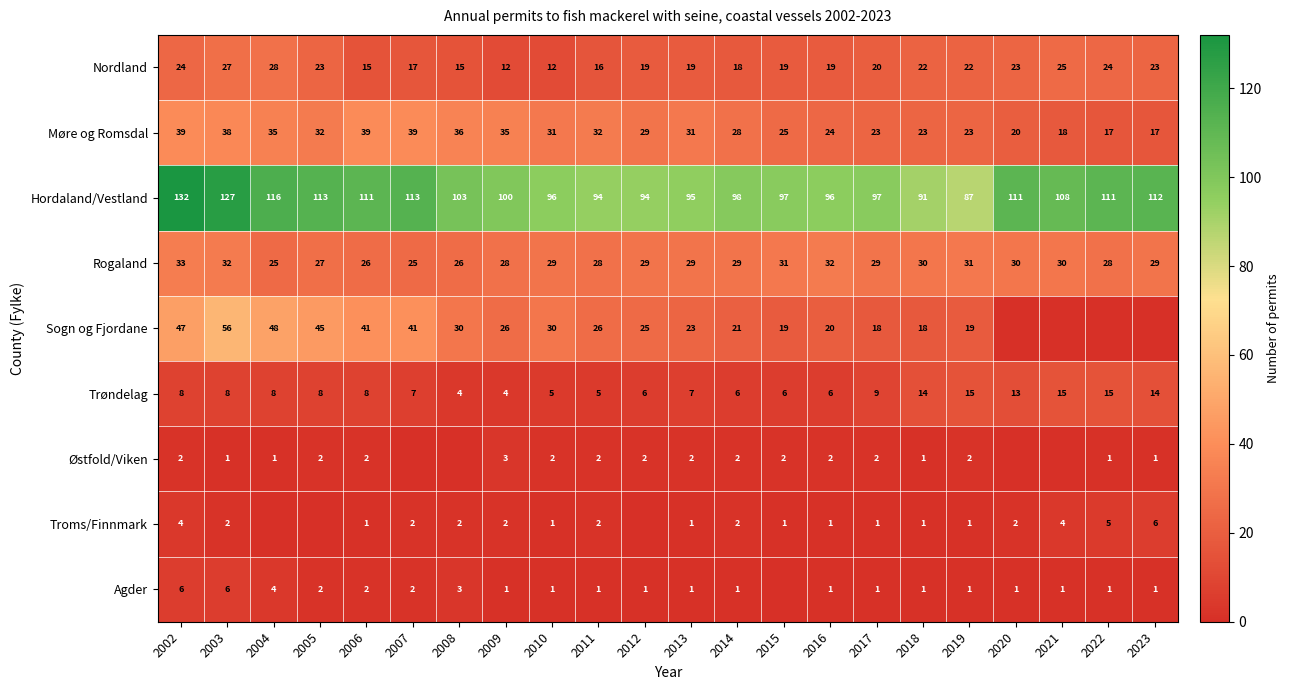

What is the difference between the highest and lowest values at 2017?

96